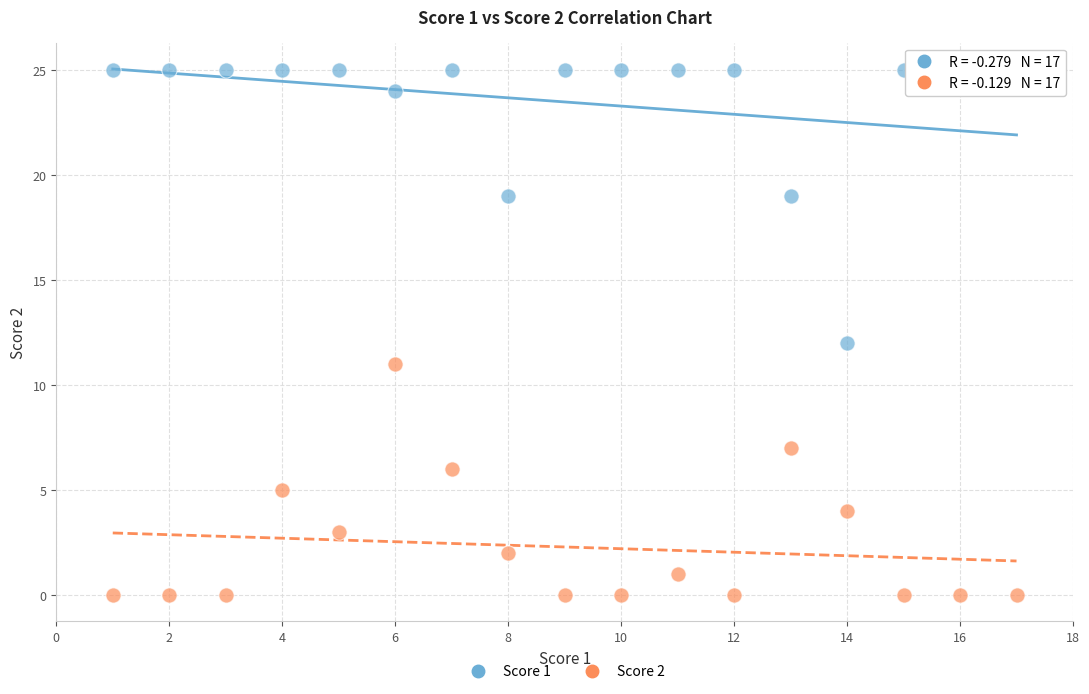

Which series contains the lowest Y value?

Score 2